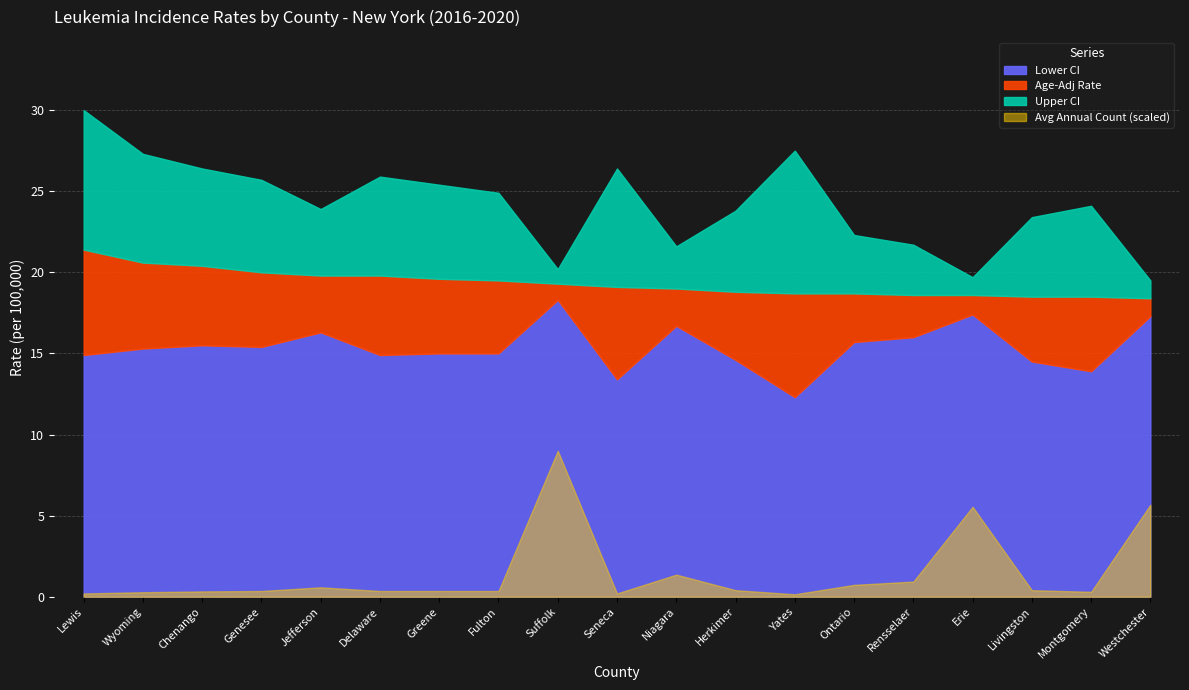

What is the label of the 13th point from the left?

Yates